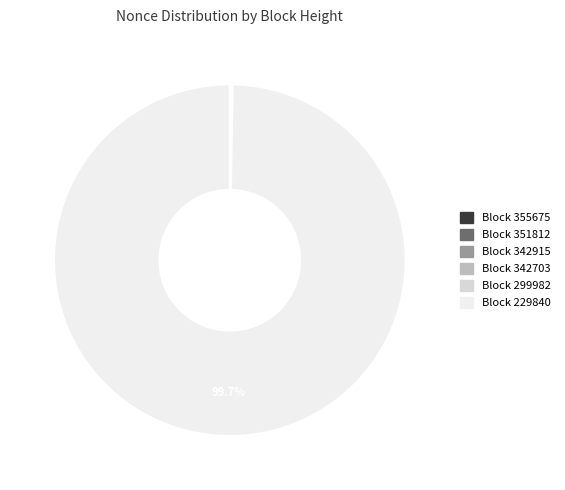

To the nearest percent, what is the difference between the largest and smallest slice percentages?

100%